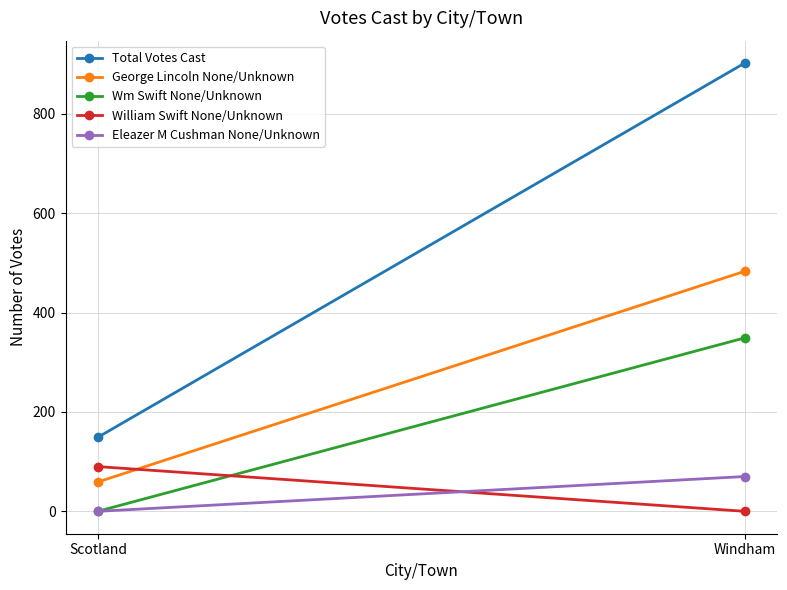

Rank the series by their maximum value, from highest to lowest.

Total Votes Cast, George Lincoln None/Unknown, Wm Swift None/Unknown, William Swift None/Unknown, Eleazer M Cushman None/Unknown